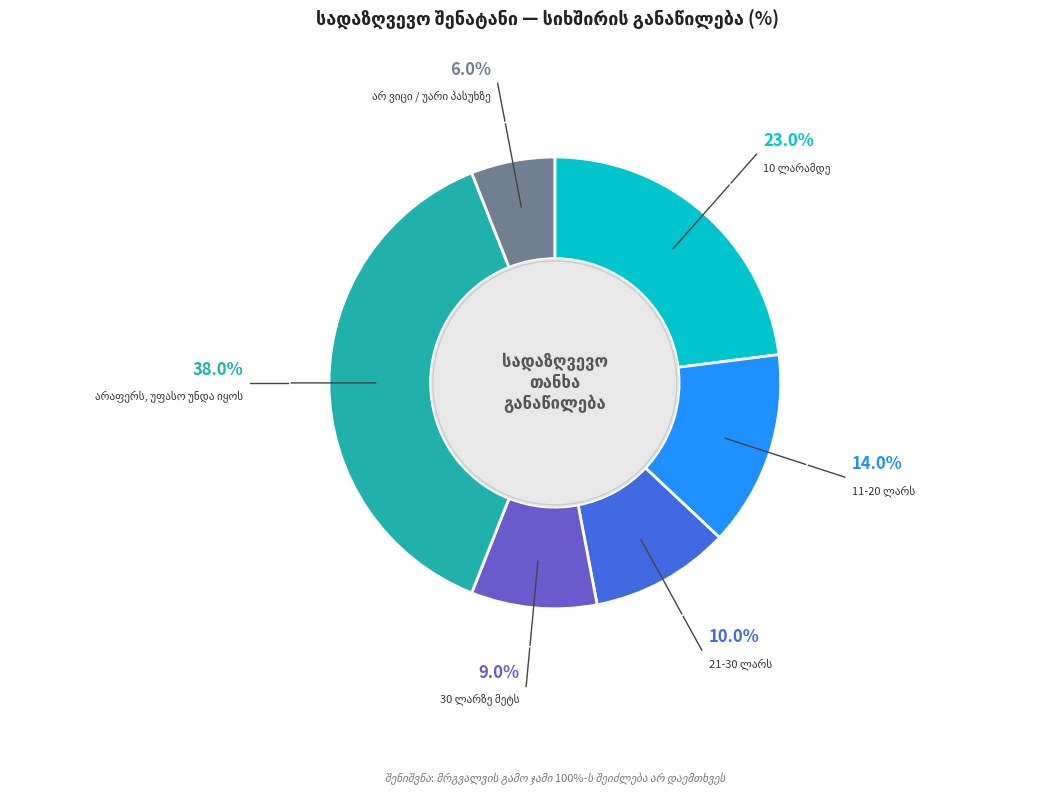

Is there any slice that represents more than half of the pie?

No